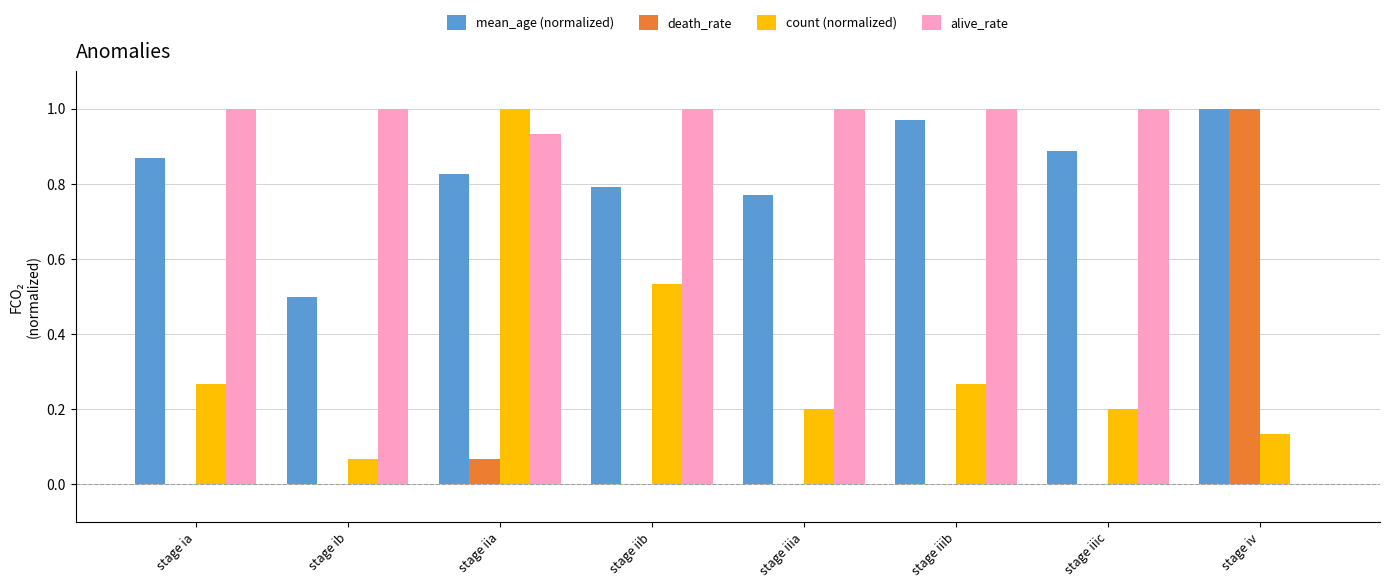

The count (normalized) series shows 0.8 at stage iib. True or false?

False